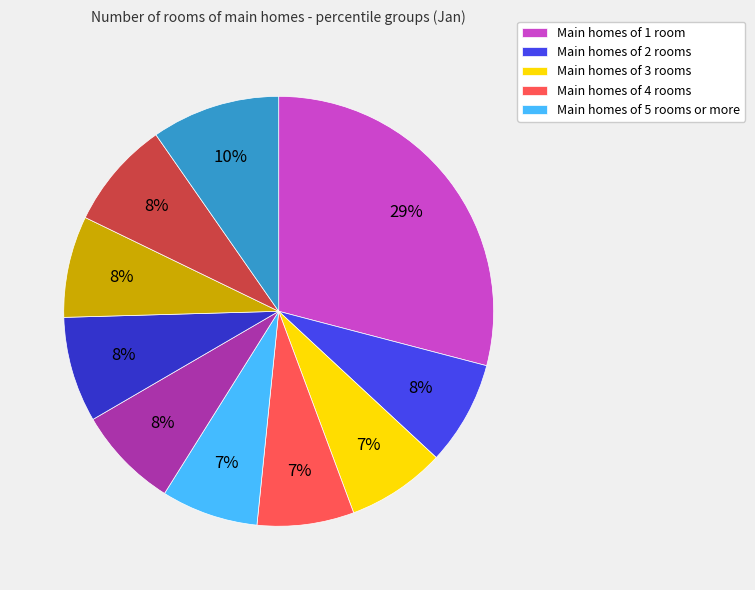

To the nearest percent, what is the average slice percentage?

10%